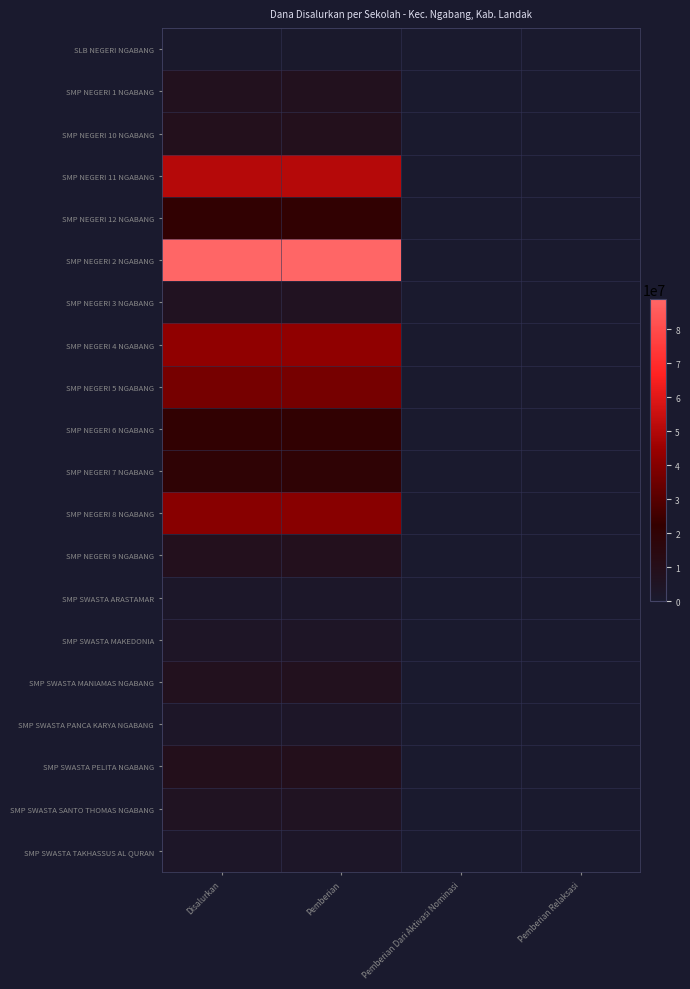

Which series has the largest total across all categories?

SMP NEGERI 2 NGABANG